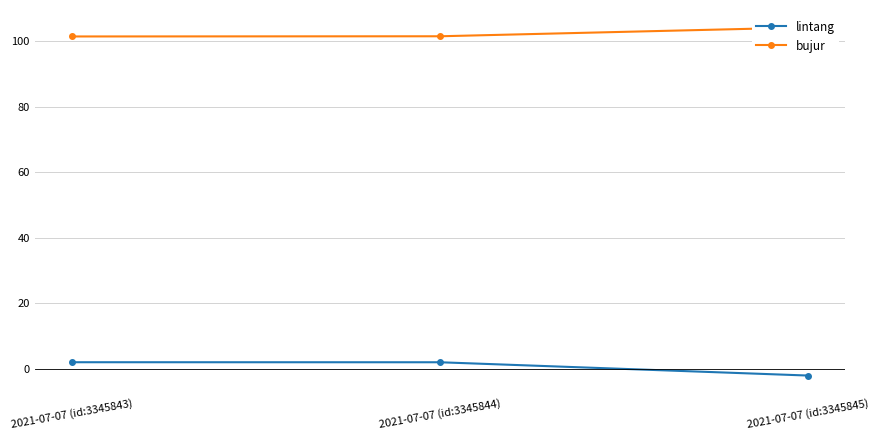

Between 2021-07-07 (id:3345843) and 2021-07-07 (id:3345844), which is larger?

2021-07-07 (id:3345843)